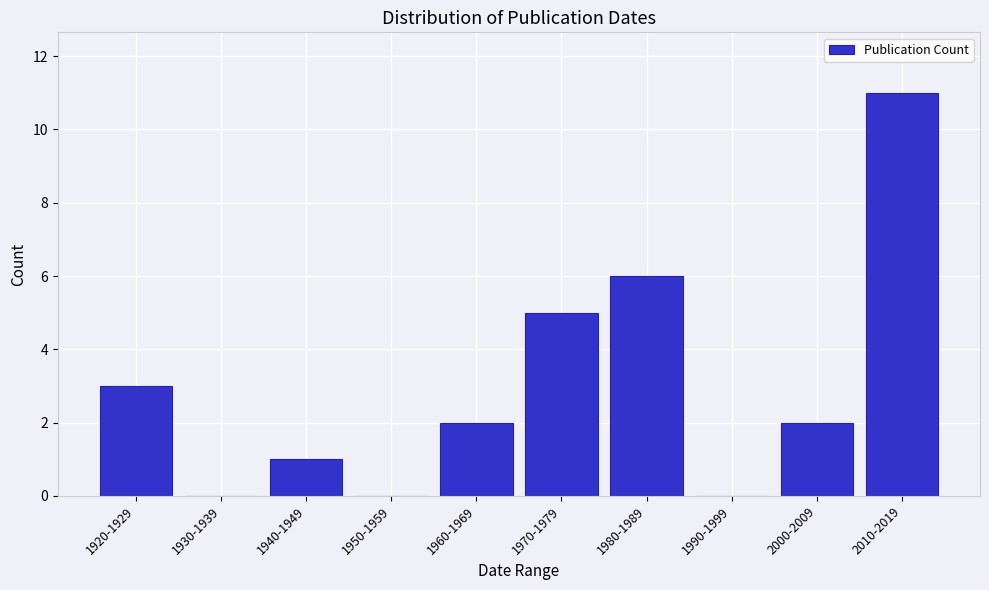

Reading right to left, transcribe all the data shown in this chart.

2010-2019=11	2000-2009=2	1990-1999=0	1980-1989=6	1970-1979=5	1960-1969=2	1950-1959=0	1940-1949=1	1930-1939=0	1920-1929=3